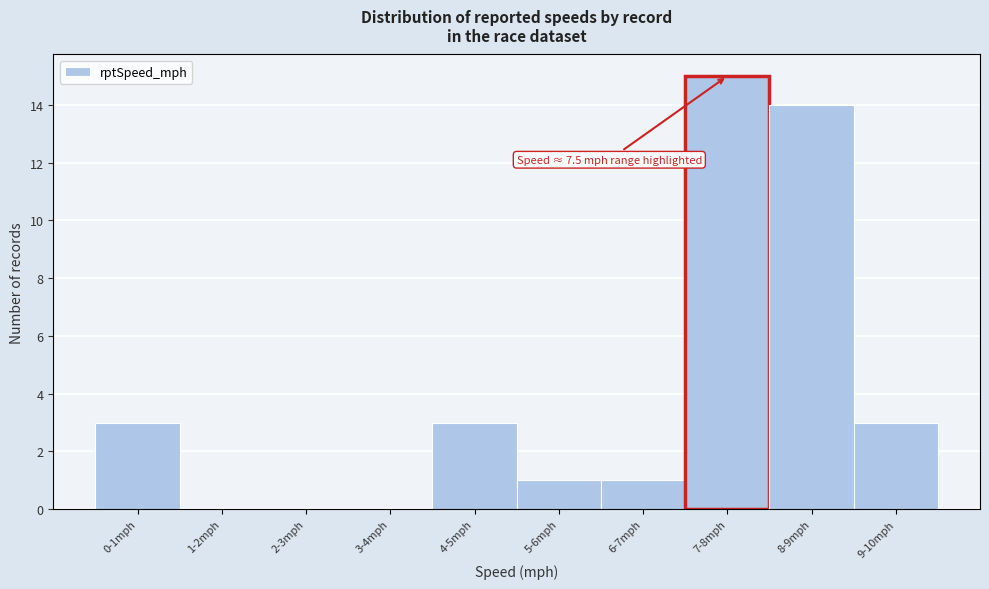

Reading left to right, what are all the values shown in this chart?

0-1mph=3	1-2mph=0	2-3mph=0	3-4mph=0	4-5mph=3	5-6mph=1	6-7mph=1	7-8mph=15	8-9mph=14	9-10mph=3